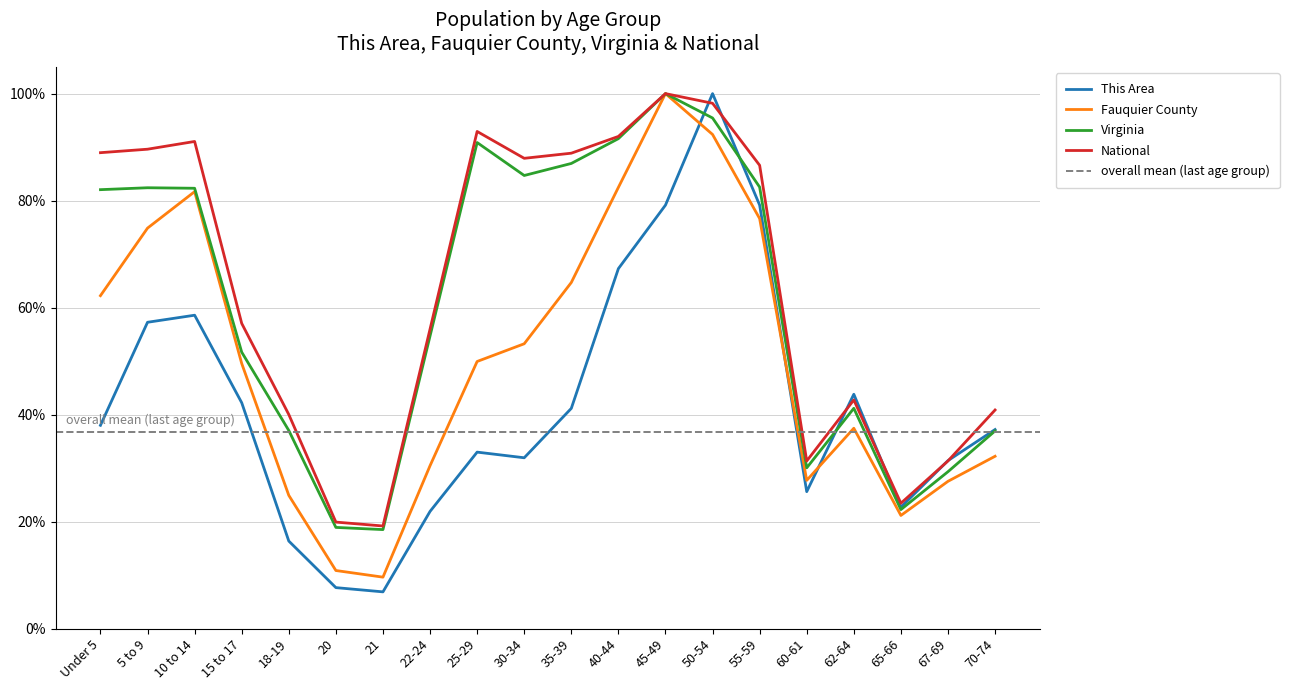

Is this an area chart (filled region under the line)?

No